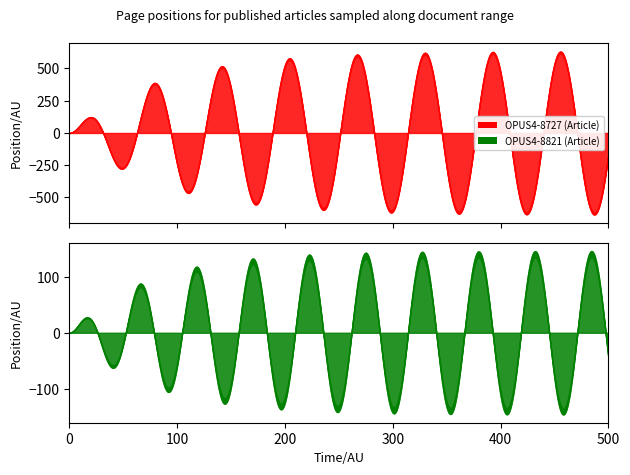

How many lines are shown in the chart?

2